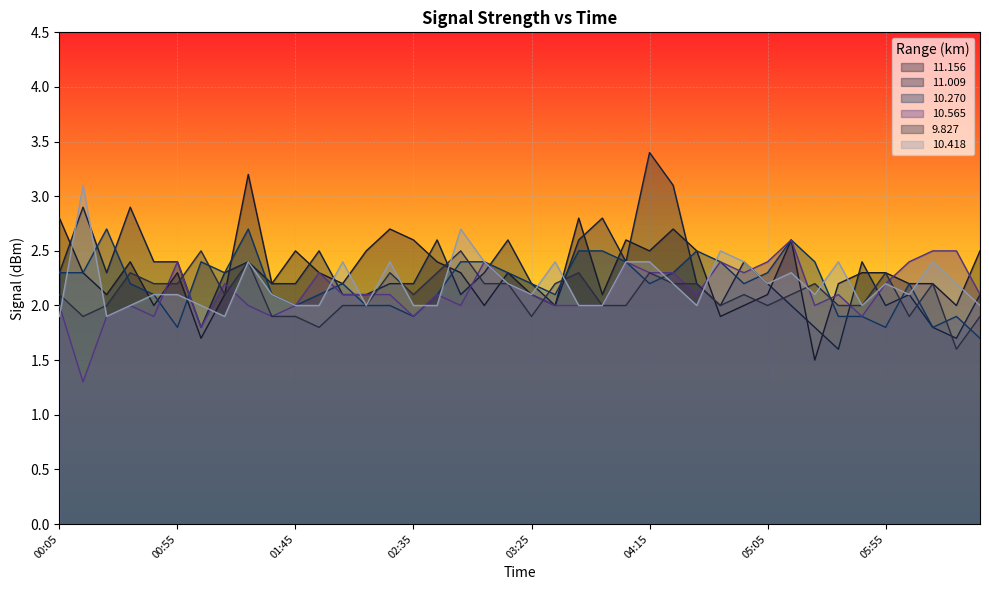

How many values in the 10.565 series exceed 2?

24